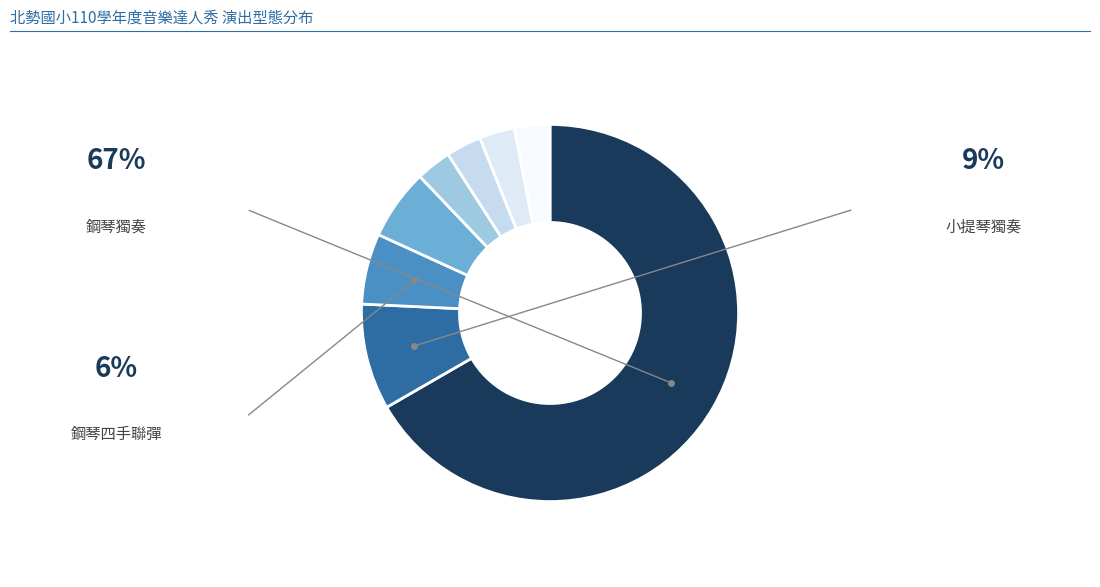

Which slice is the smallest?

獨唱